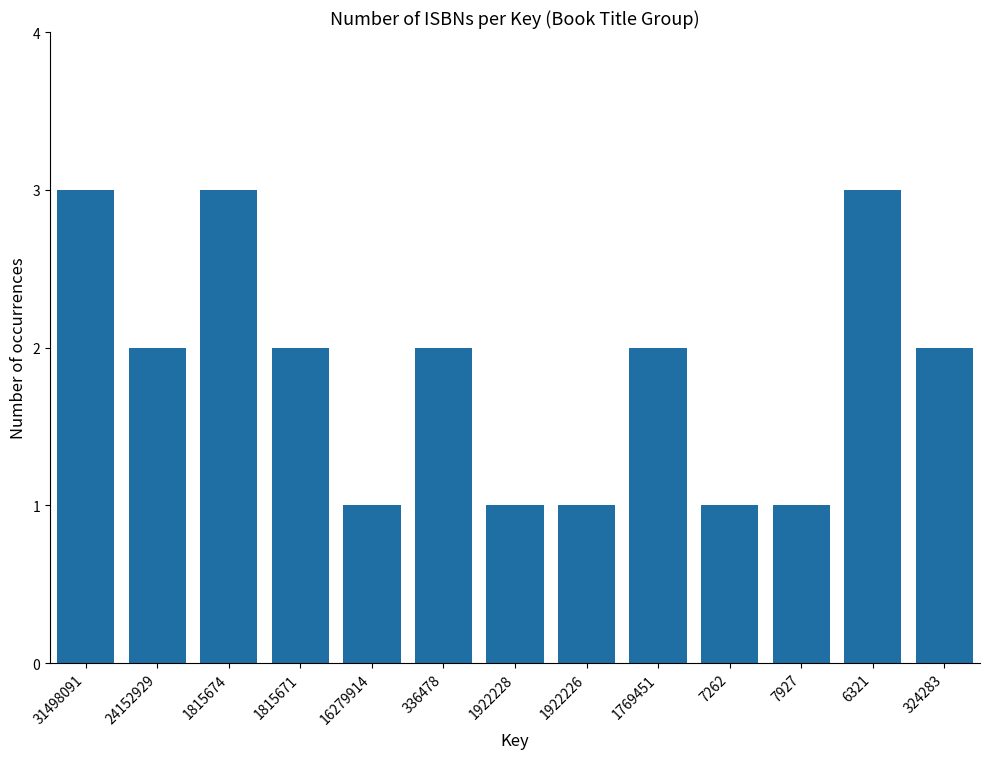

What is the label of the 6th bar from the right?

1922226